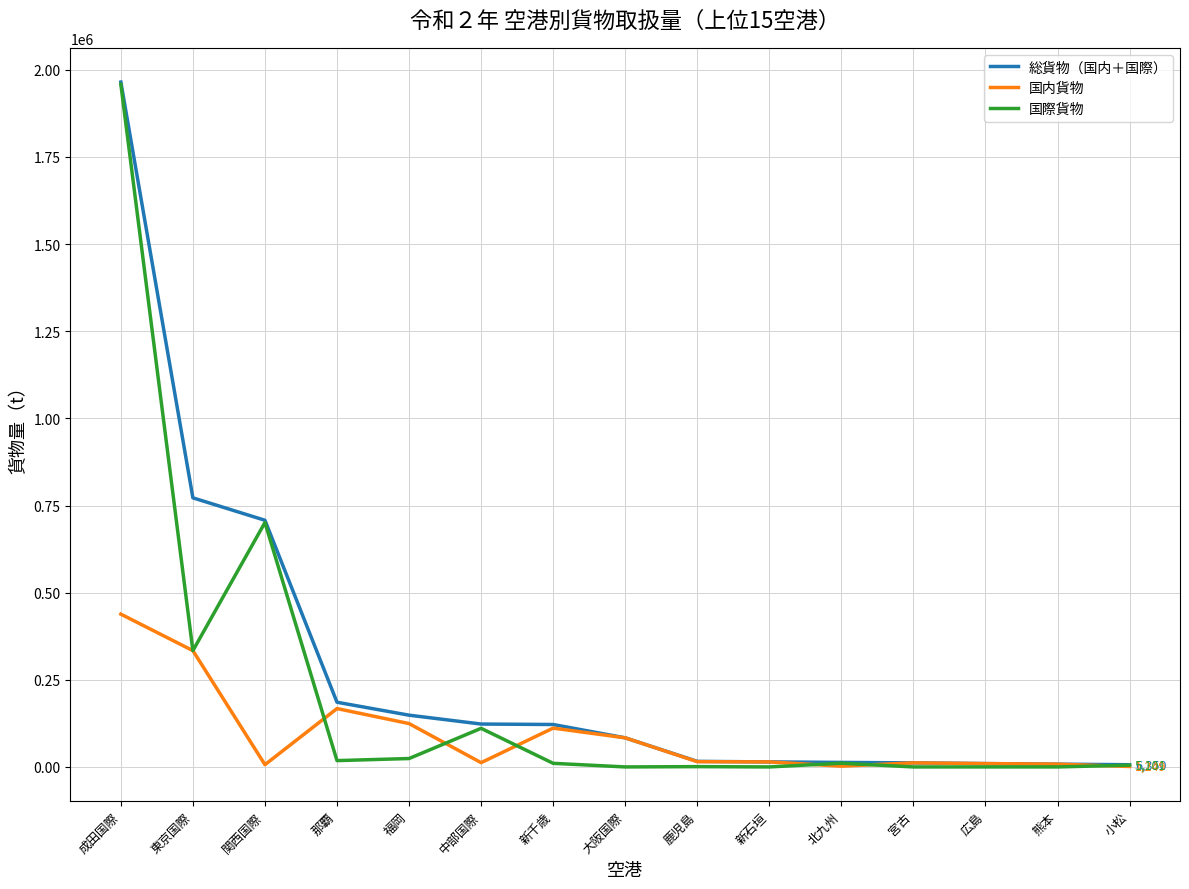

What is the sum of the 国内貨物 values at 鹿児島 and 那覇?

182578